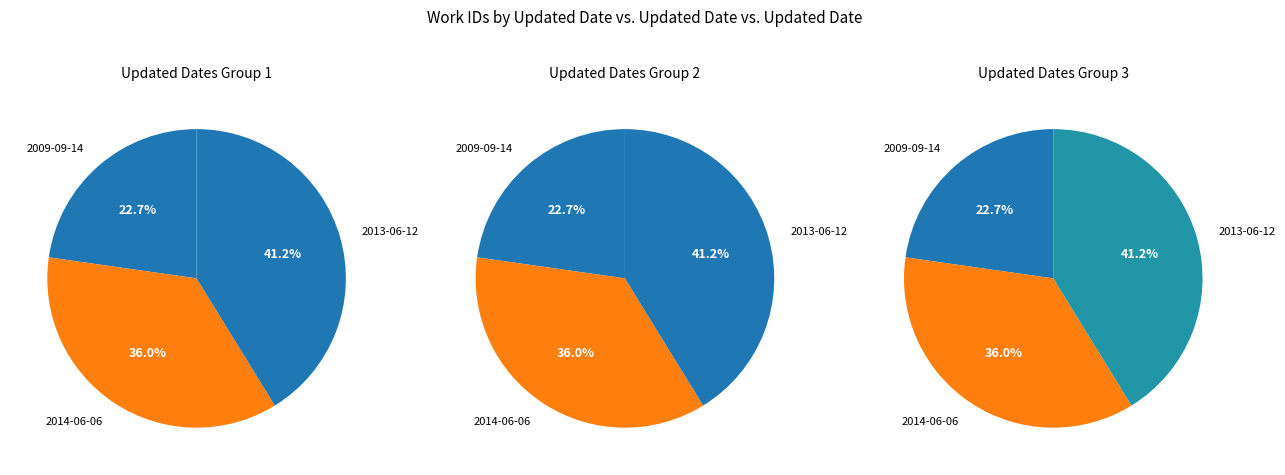

Which category has the smallest portion of the pie?

2009-09-14